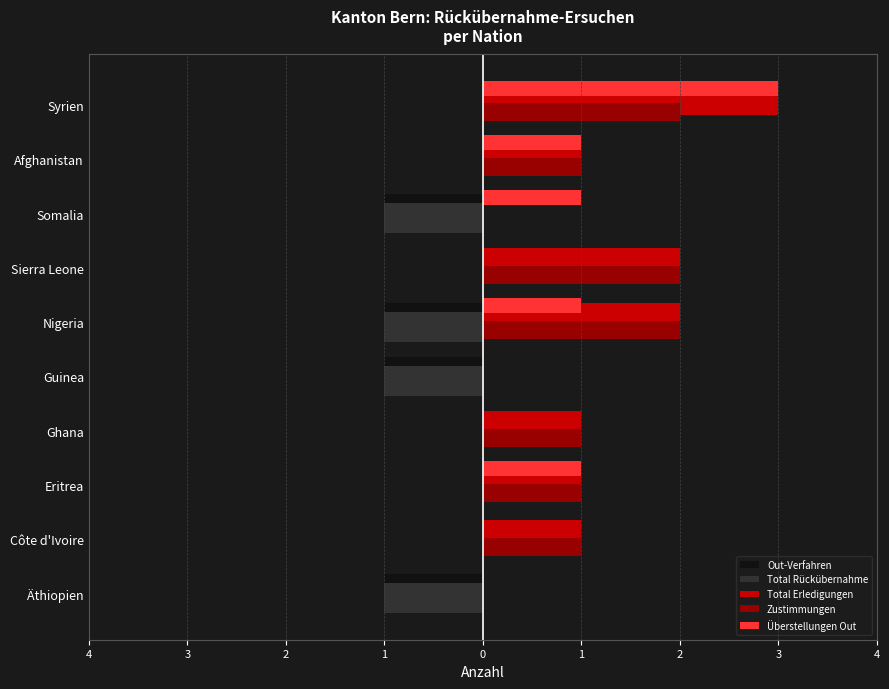

Which series has the largest range (max minus min)?

Total Erledigungen